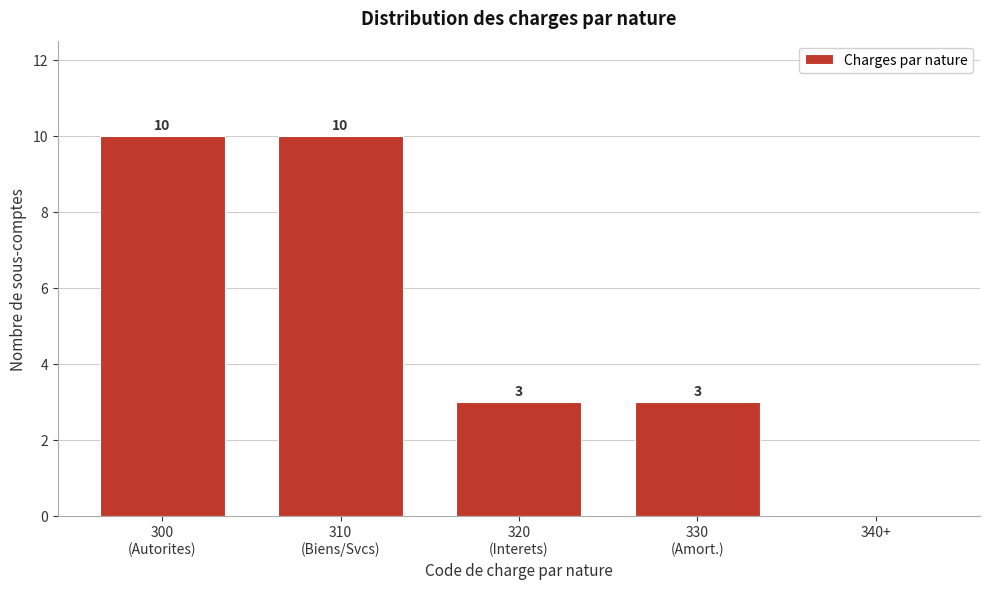

What is the sum of all values?

26